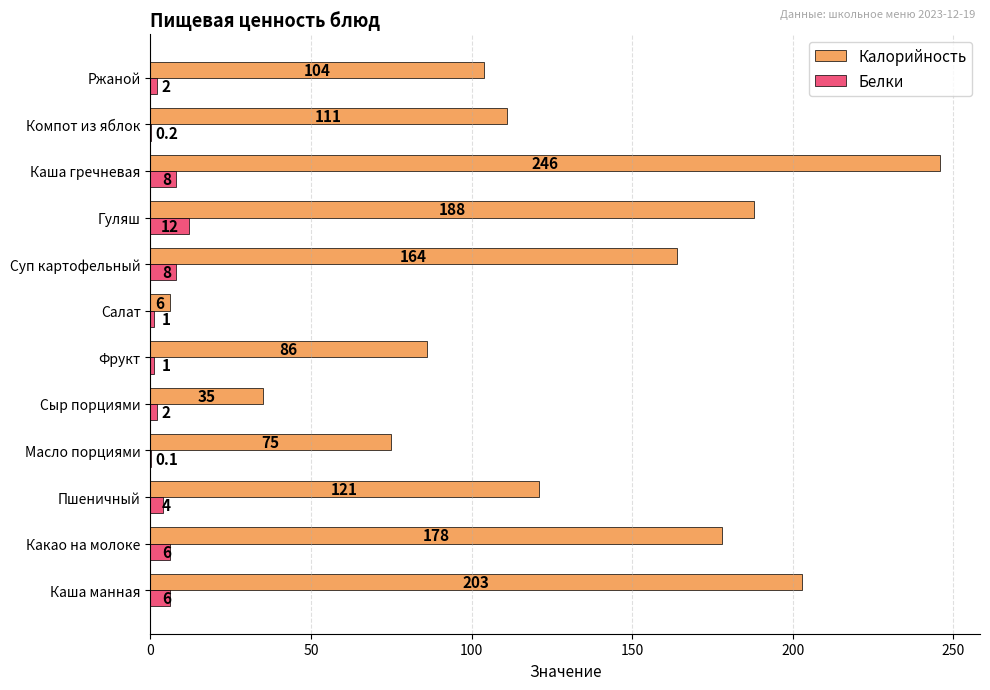

At which label is Калорийность closest to 126?

Пшеничный